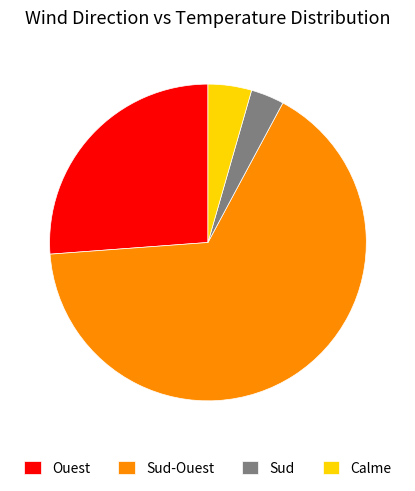

Which category has the smallest portion of the pie?

Sud